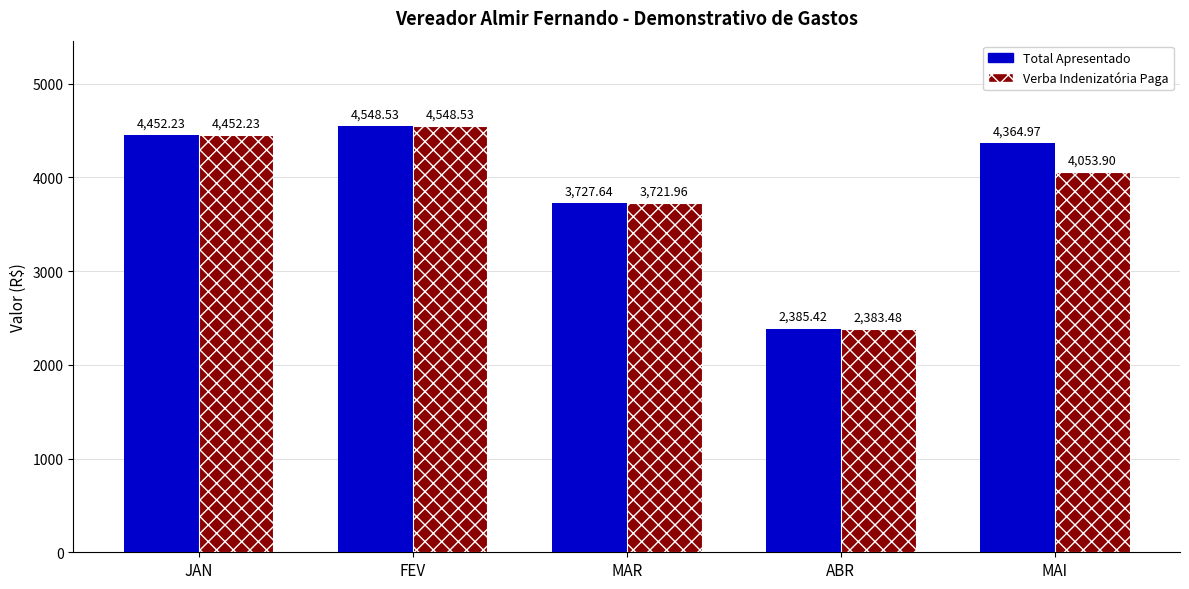

How many bars are there in each group?

2